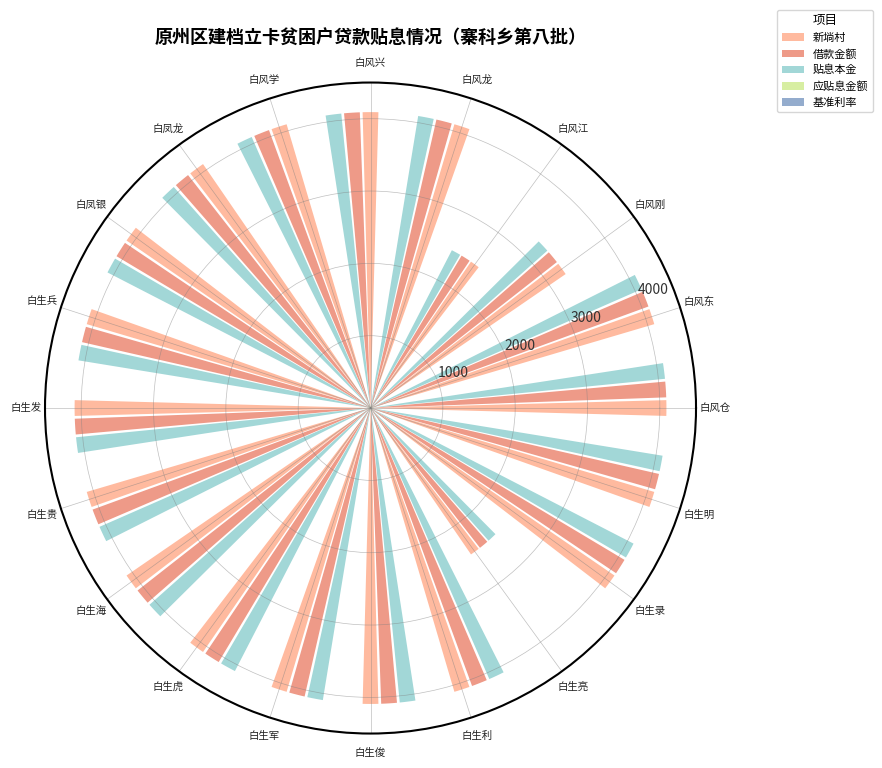

What is the maximum value shown in the chart?

4090.9